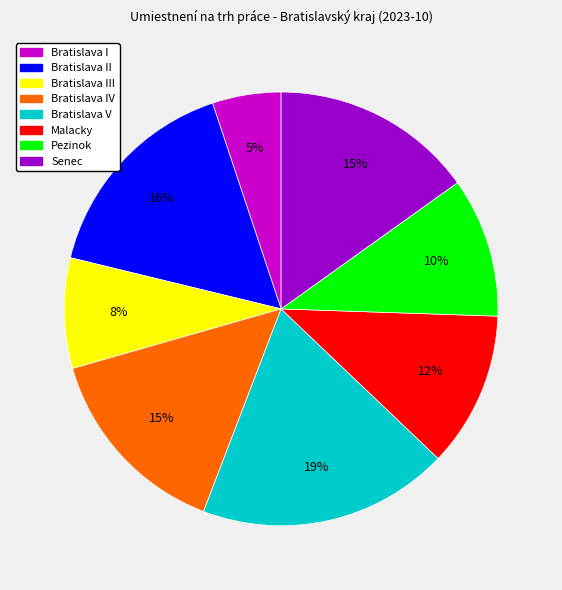

To the nearest percent, what is the average slice percentage?

12%